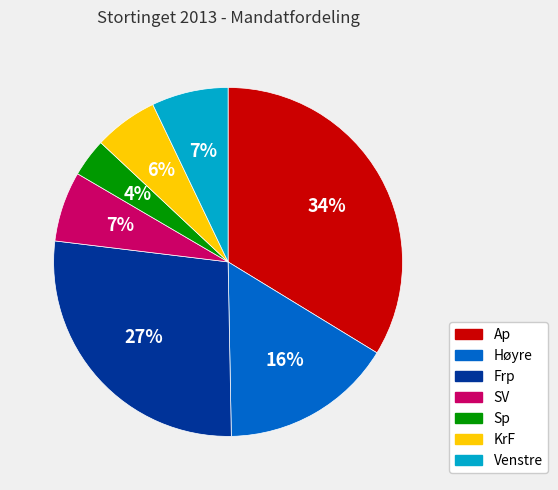

What is the smallest slice in the pie chart?

Sp